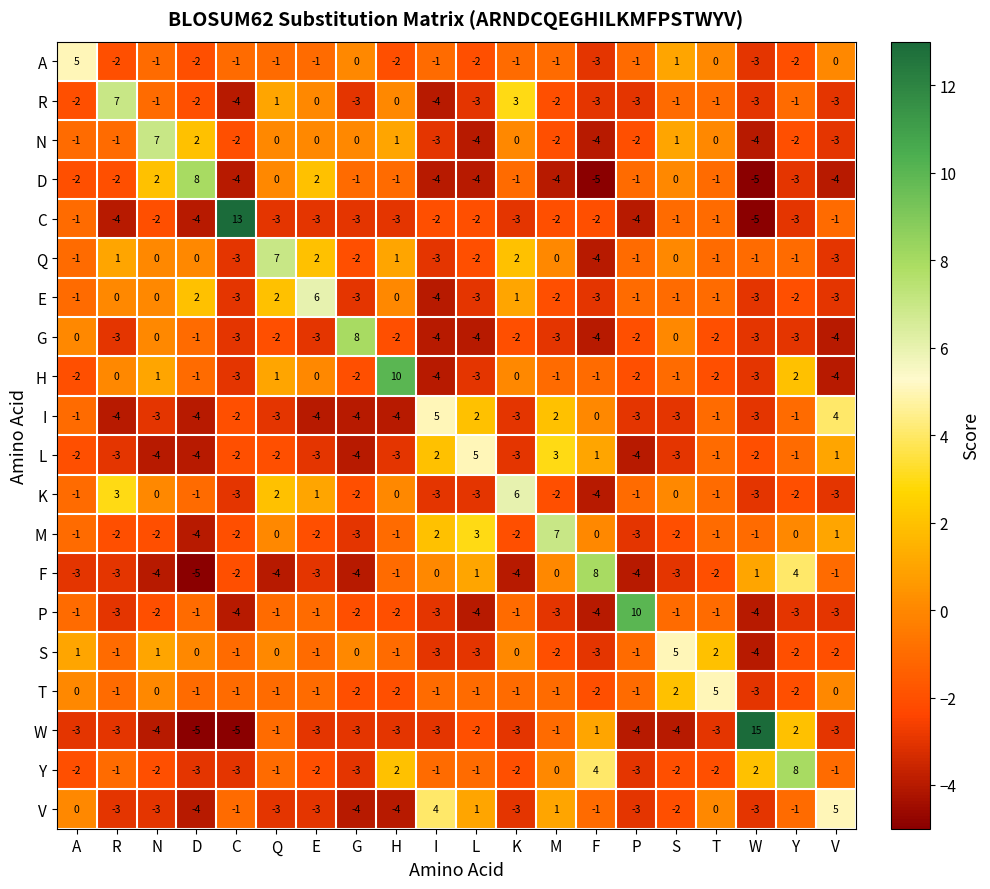

Count the number of data series in this chart.

20